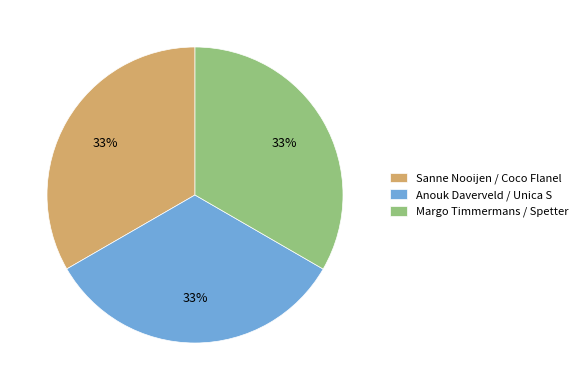

Is the sum of Sanne Nooijen / Coco Flanel and Anouk Daverveld / Unica S greater than half?

Yes